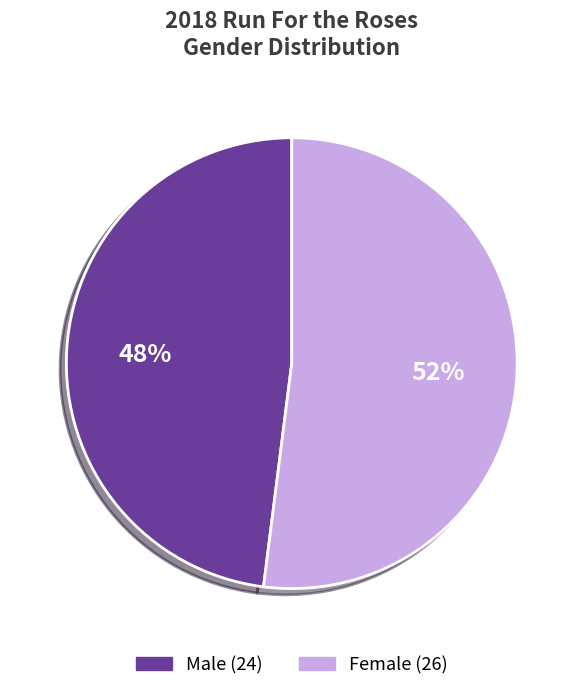

To the nearest percent, what is the average slice percentage?

50%